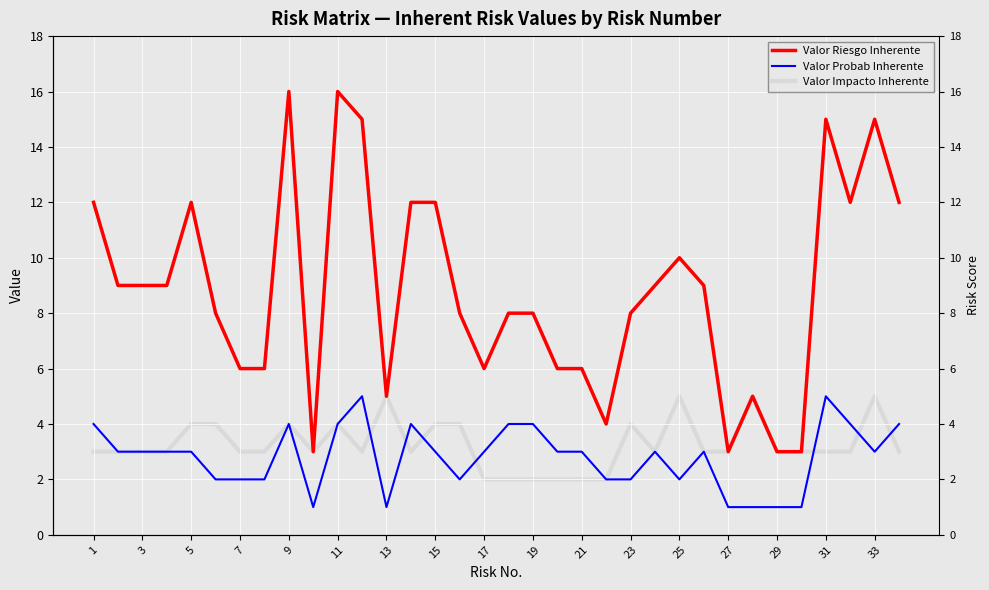

How many series are shown in this chart?

3